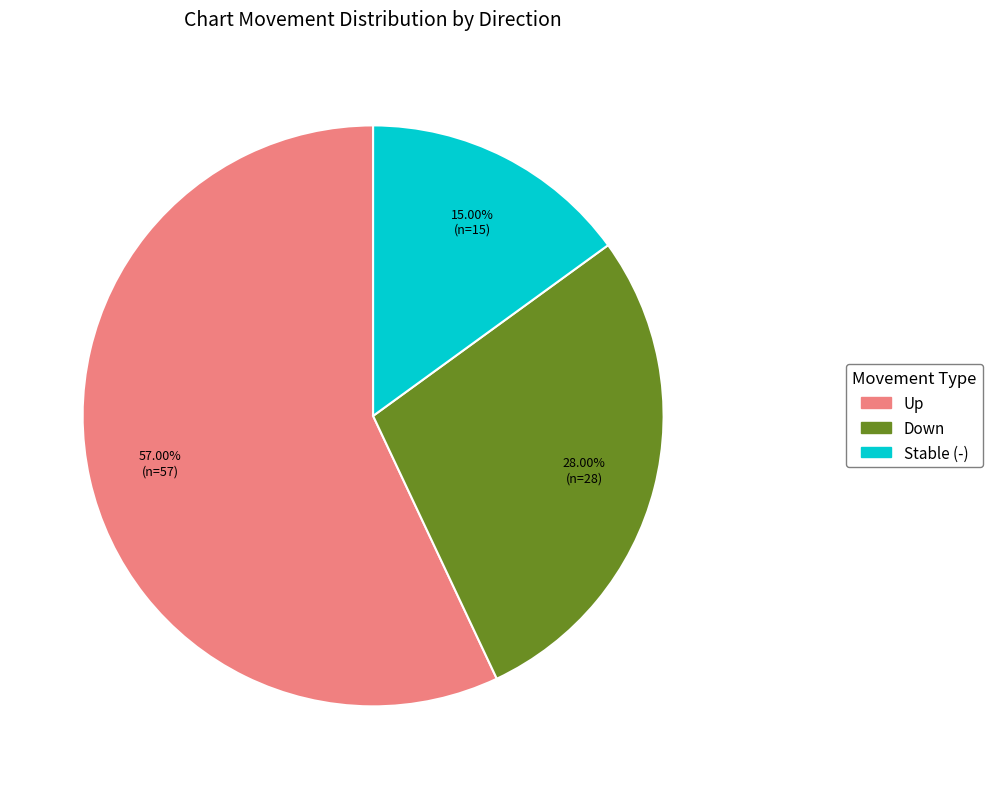

Does any single category account for the majority?

Yes